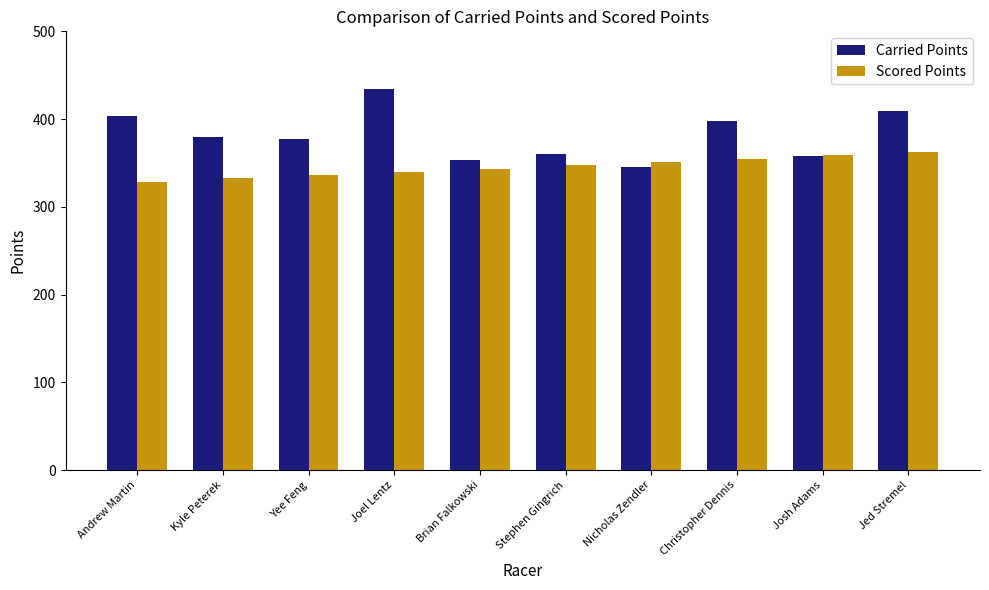

What is the minimum value for Carried Points?

345.2